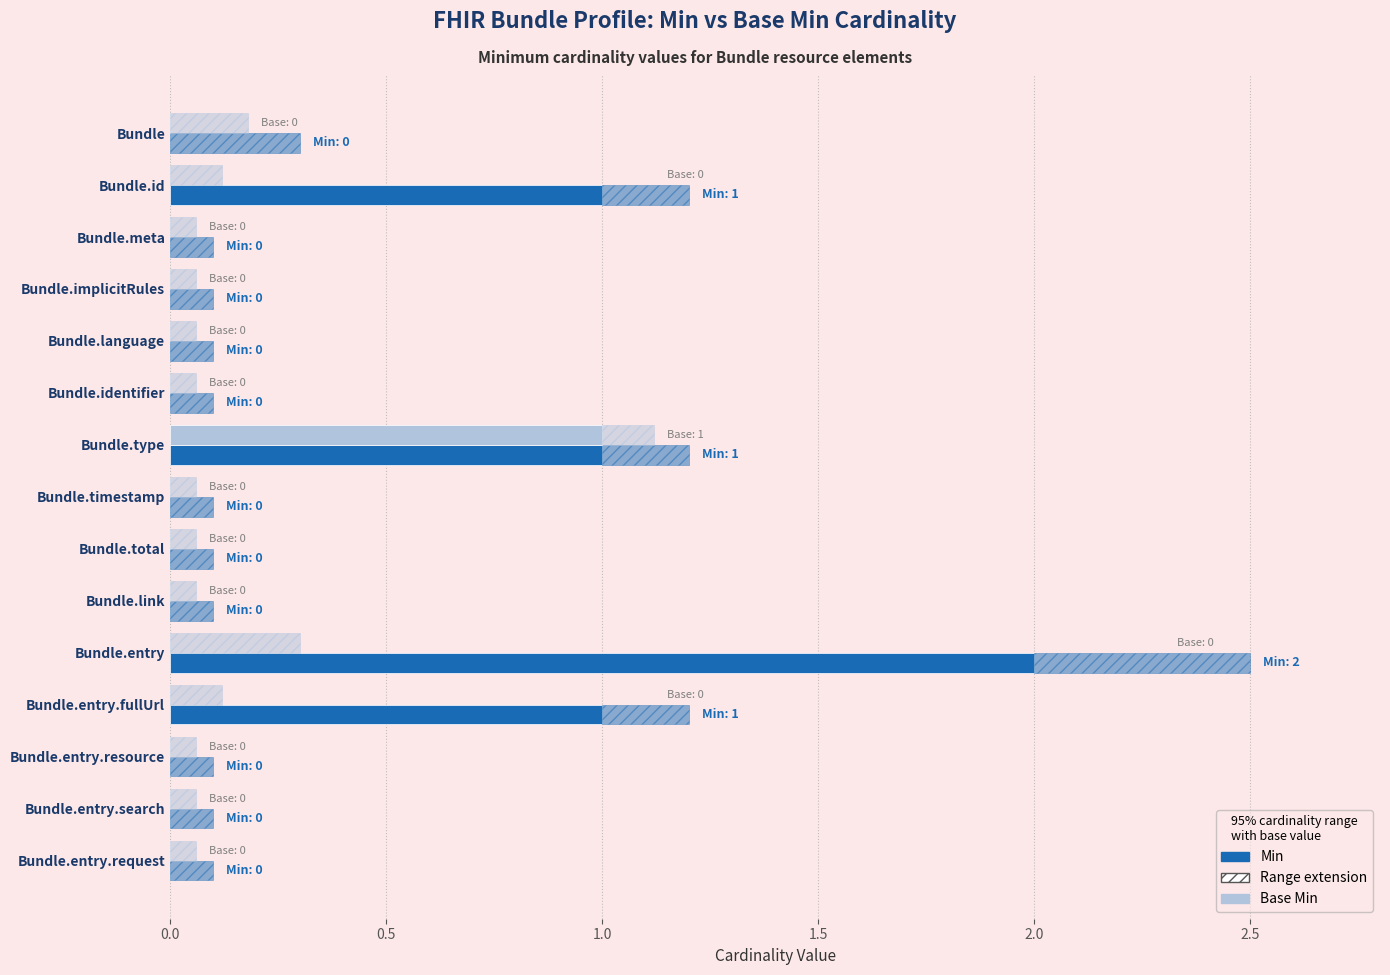

Which series has the largest range (max minus min)?

Min